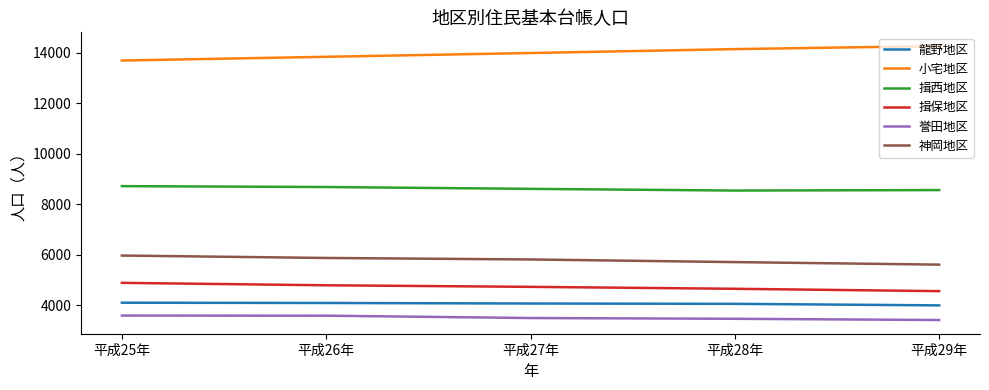

Rank the series at 平成28年 from lowest to highest value.

誉田地区, 龍野地区, 揖保地区, 神岡地区, 揖西地区, 小宅地区